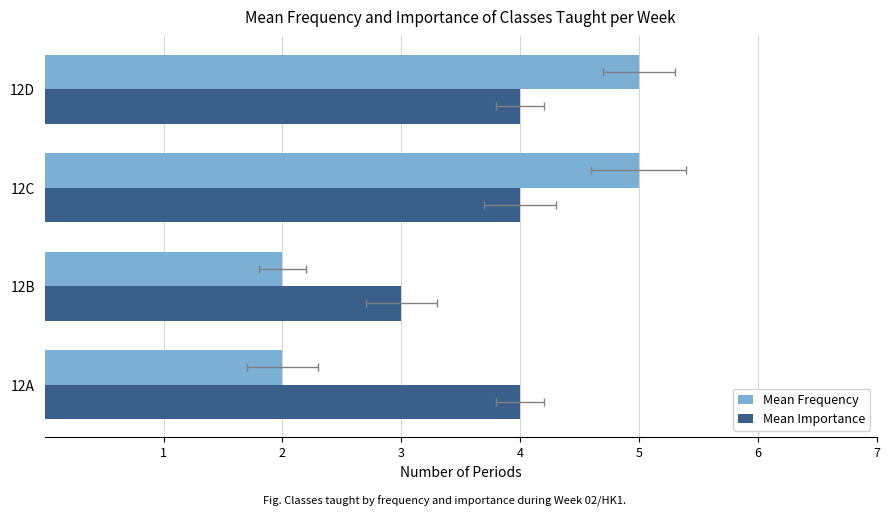

Which series has the widest spread of values?

Mean Frequency